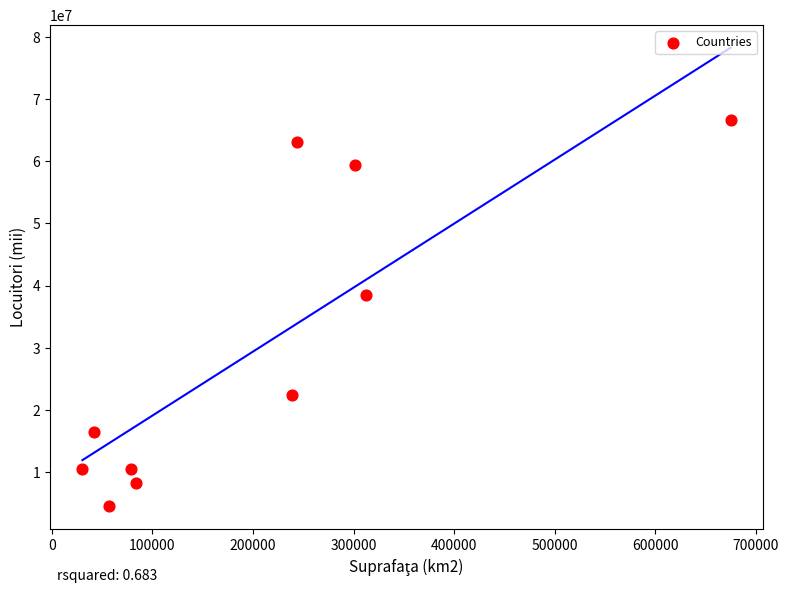

What Y value in the scatter plot is closest to 35575500?

38485779